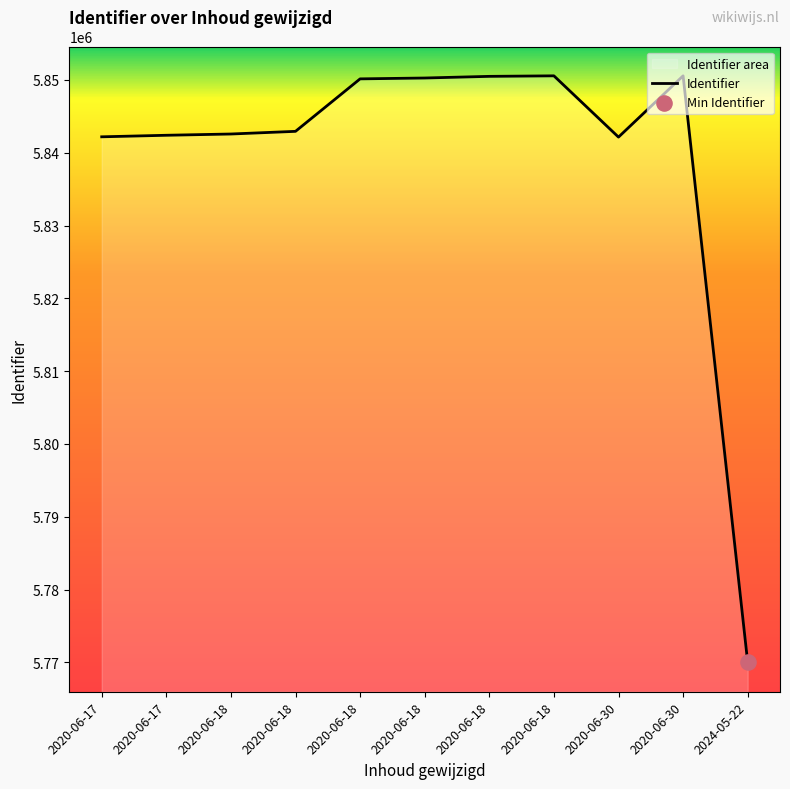

What is the change in value from 2020-06-17 to 2020-06-30?

-41